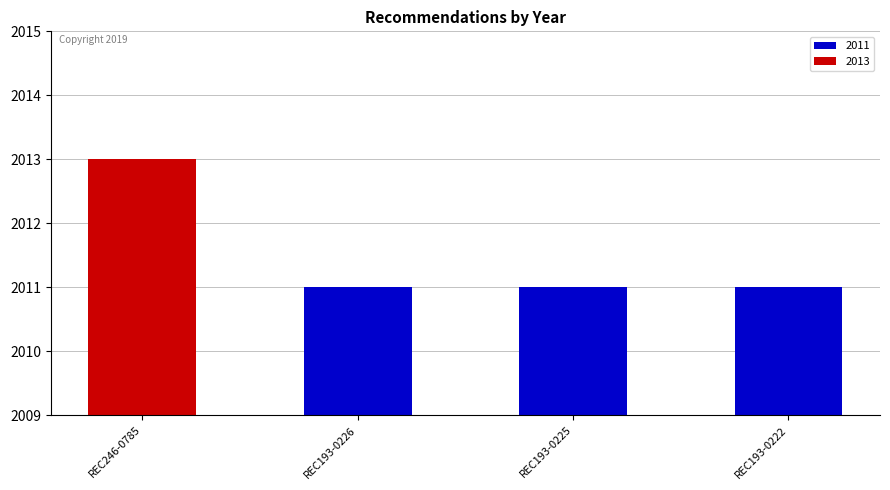

Count the values in the range 2011 to 2013.

4